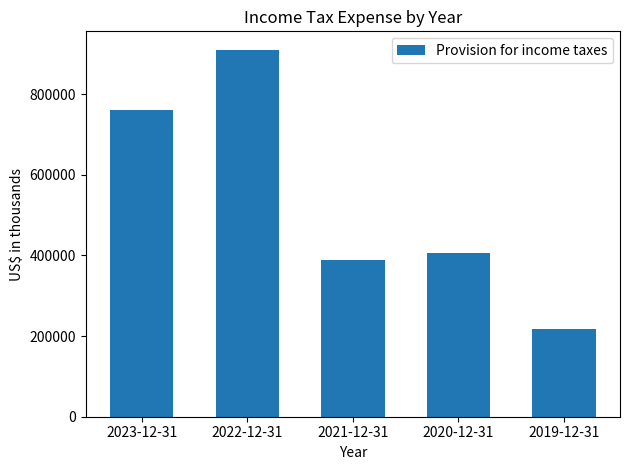

At which label is the value closest to 564254?

2020-12-31